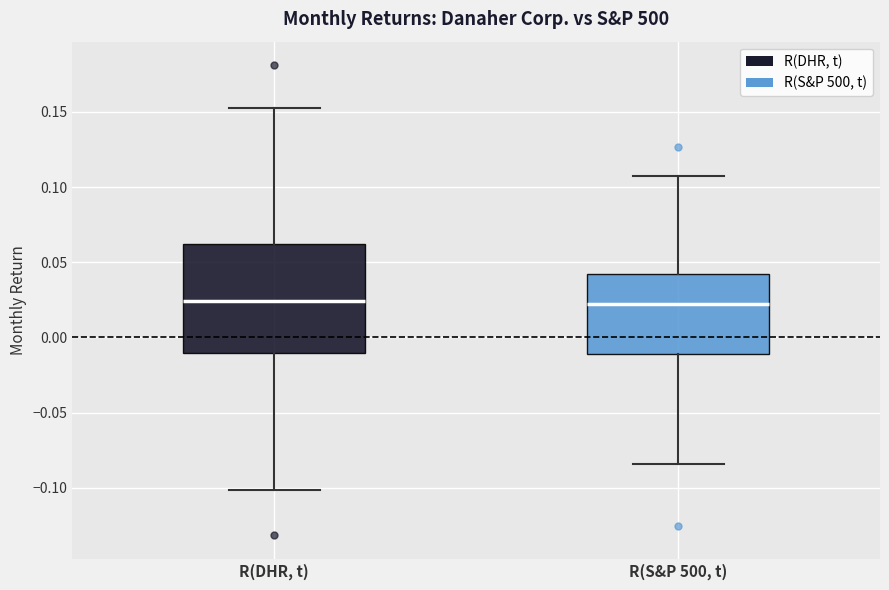

Comparing the boxes themselves (not the whiskers), which one is the tallest?

R(DHR, t)